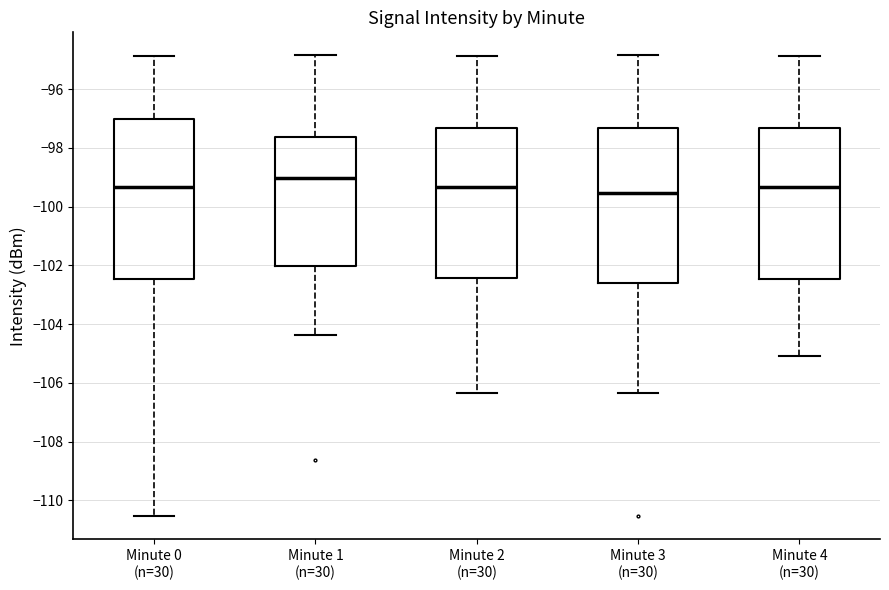

Where does the median line of the box for Minute 4 (n=30) sit on the y-axis? The values are not printed on the chart, so give them approximately, as read against the axis.

-99.4